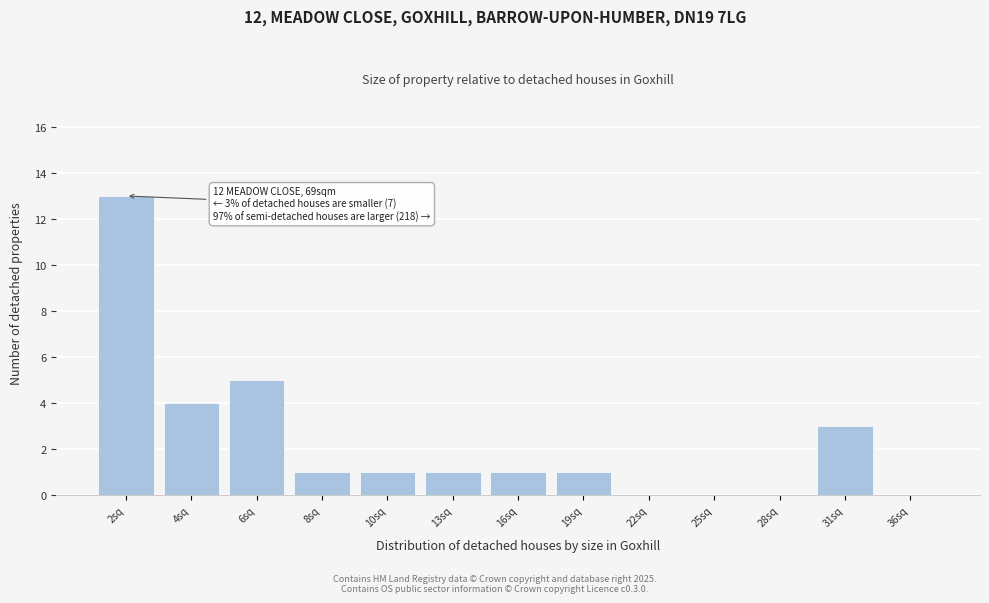

Reading left to right, list all the values displayed in this chart.

2sq=13	4sq=4	6sq=5	8sq=1	10sq=1	13sq=1	16sq=1	19sq=1	22sq=0	25sq=0	28sq=0	31sq=3	36sq=0